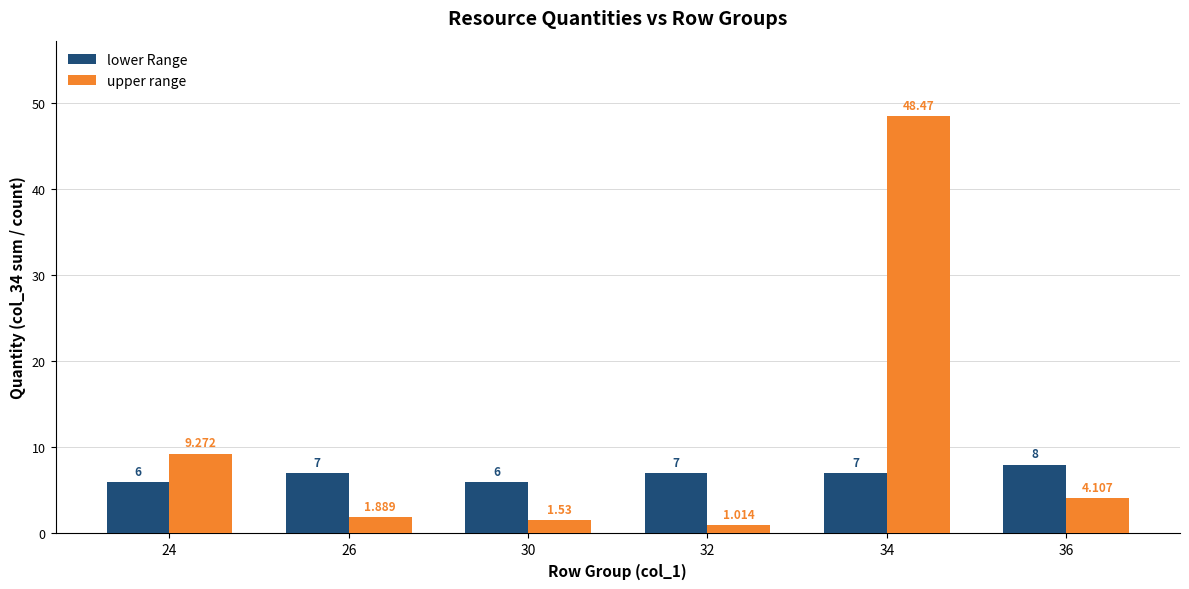

How many data points does each series have?

6